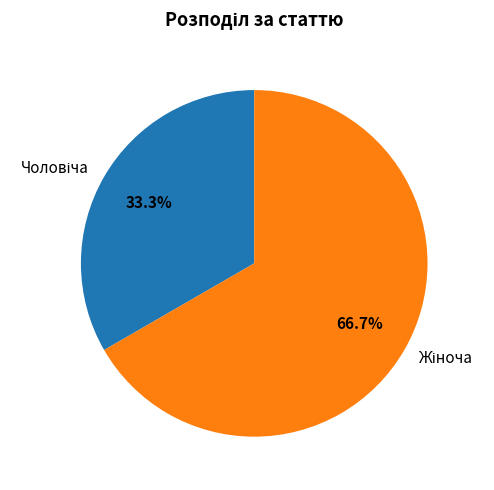

To the nearest percent, what is the average slice percentage?

50%